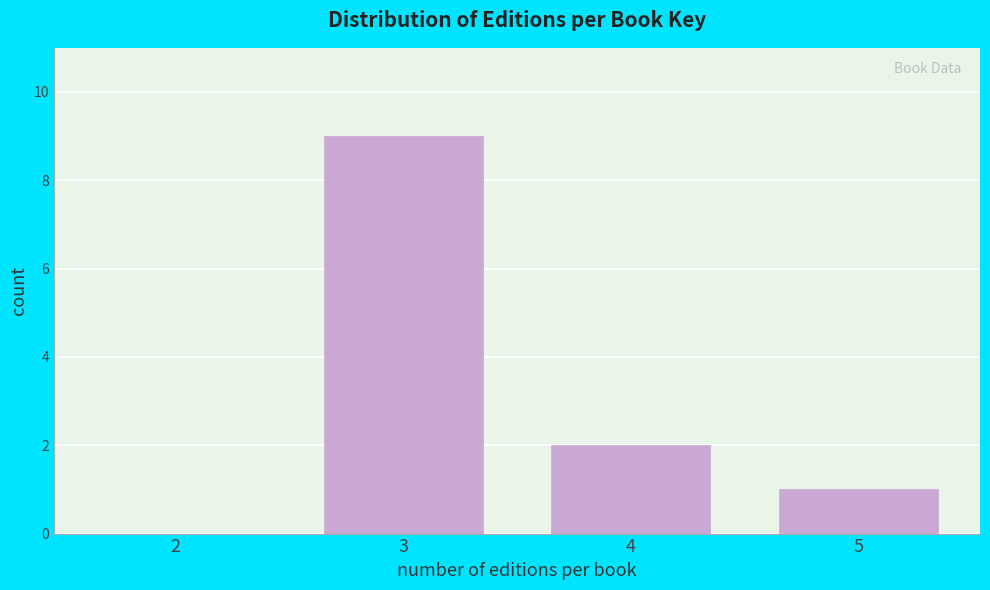

Reading right to left, list all the values displayed in this chart.

5=1	4=2	3=9	2=0